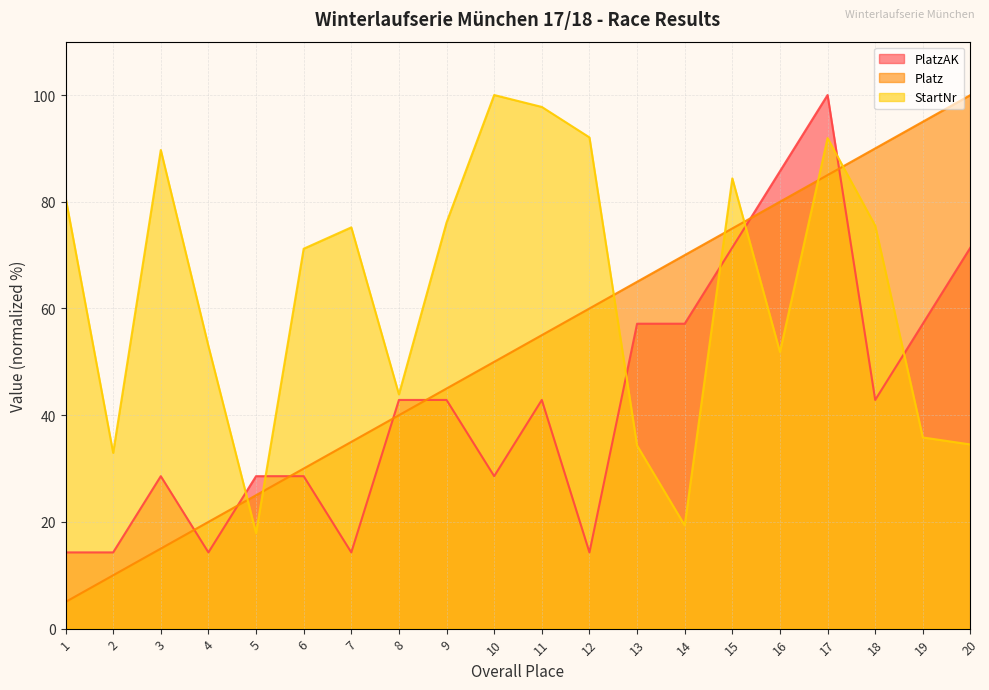

True or false: Platz has more than 2 interior local peaks.

False